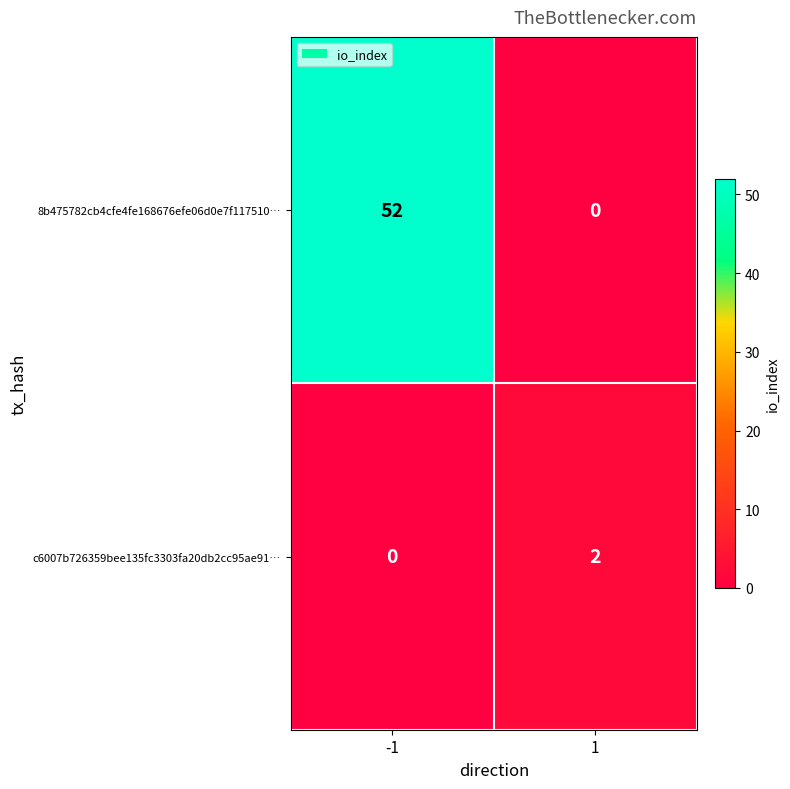

Between -1 and 1, which series saw the biggest shift?

8b475782cb4cfe4fe168676efe06d0e7f117510…